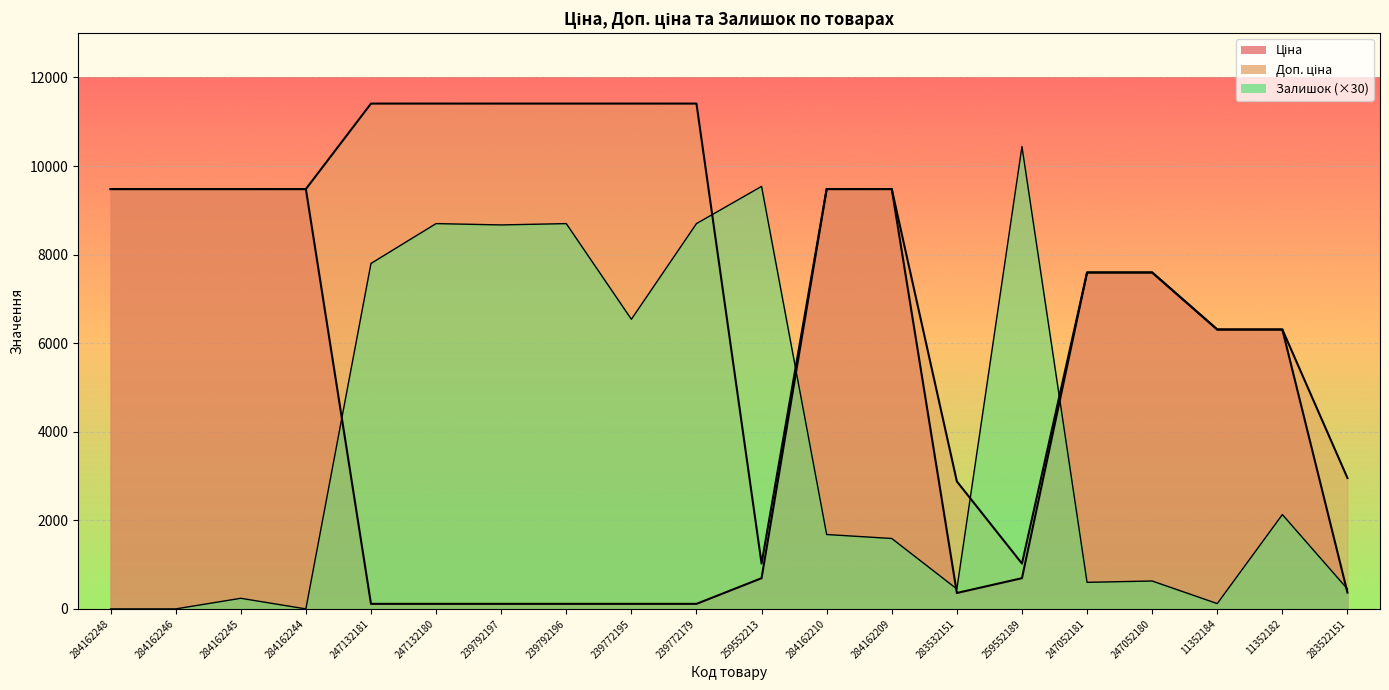

Which series has the largest total across all categories?

Доп. ціна